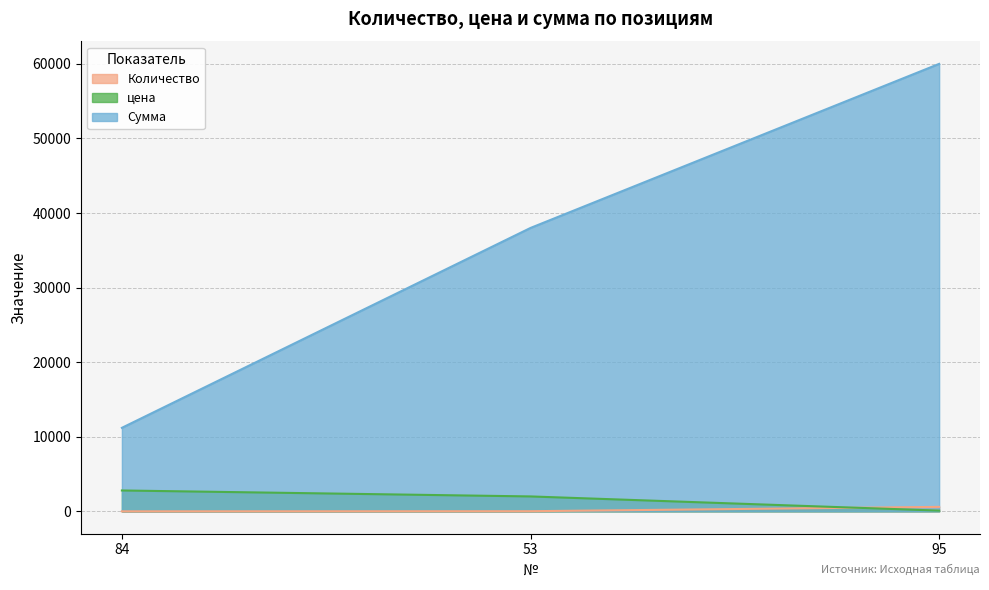

What is the label of the 3rd point from the left?

95